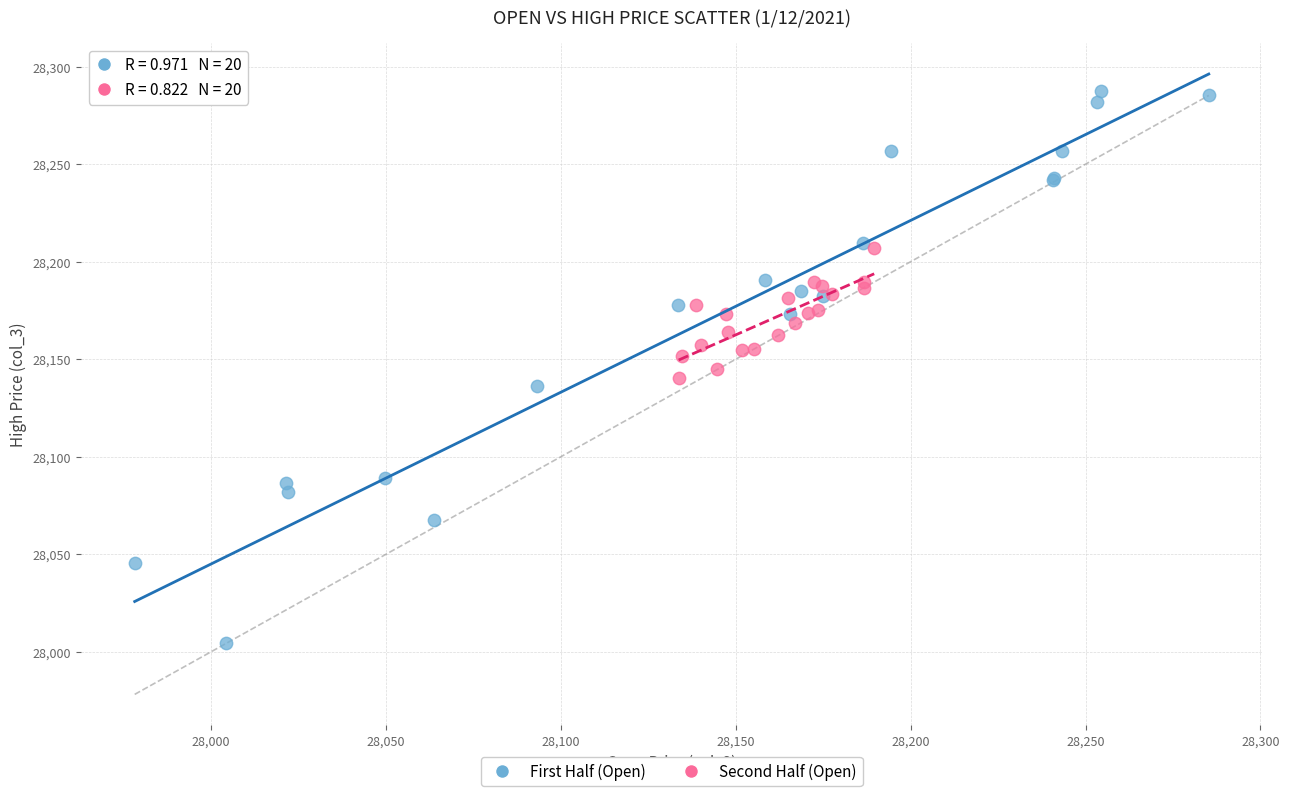

Which series reaches the maximum Y coordinate?

First Half (Open)